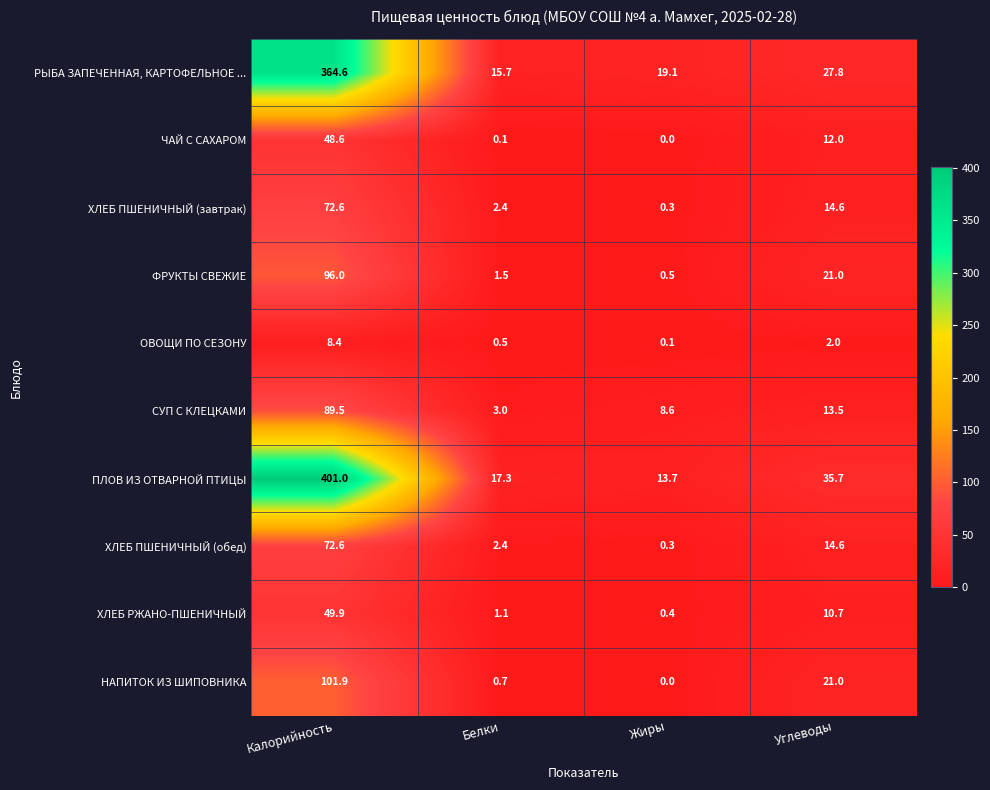

Where does the СУП С КЛЕЦКАМИ series first go above 13?

Калорийность